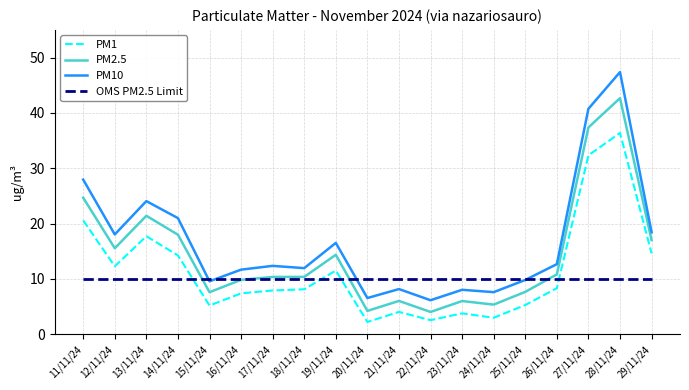

Rank the series at 14/11/24 from lowest to highest value.

OMS PM2.5 Limit, PM1, PM2.5, PM10